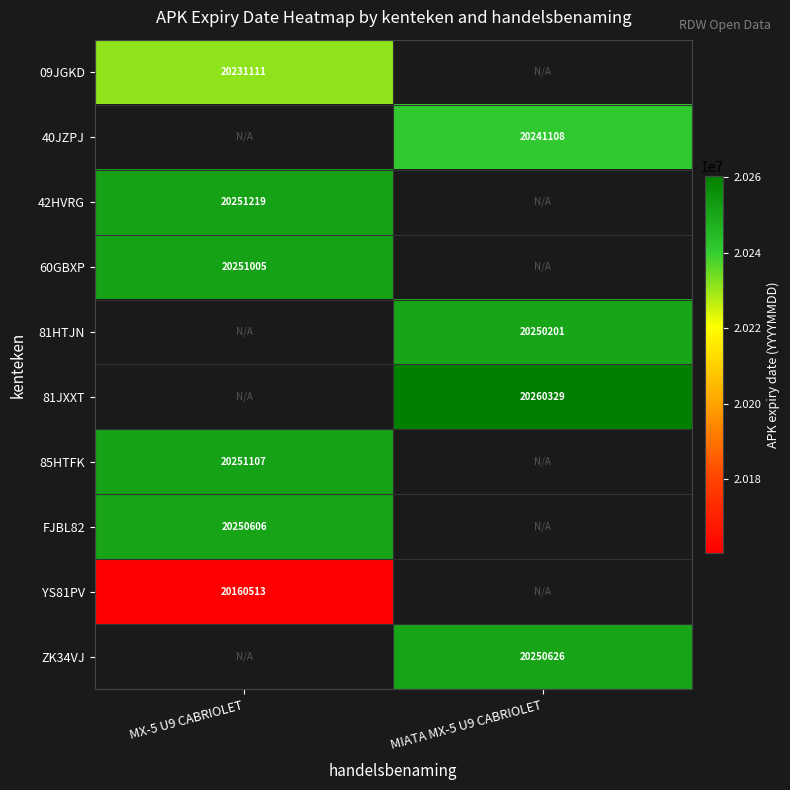

The value of 60GBXP at MX-5 U9 CABRIOLET is 10850000. True or false?

False